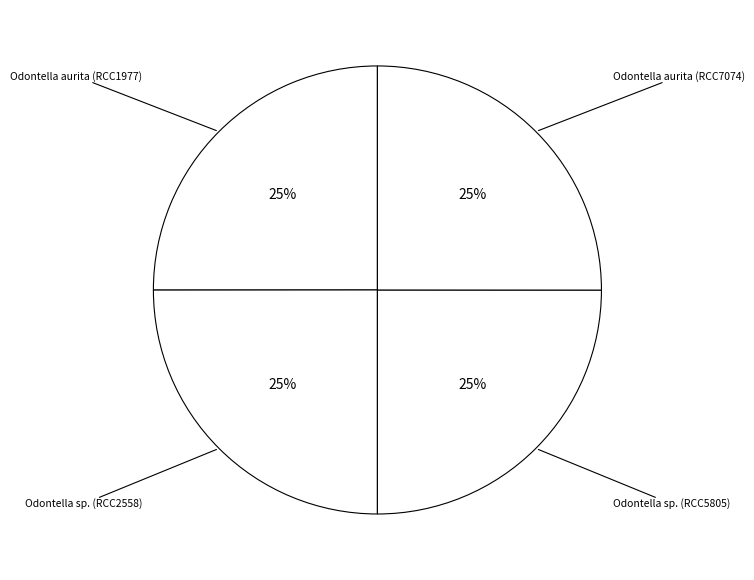

What percentage is the Odontella sp. (RCC2558) slice, to the nearest percent?

25%